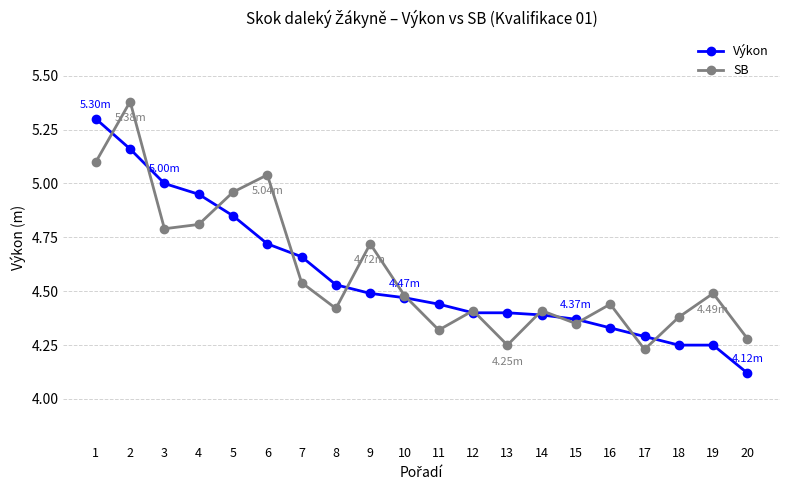

Rank the series by their maximum value, from lowest to highest.

Výkon, SB